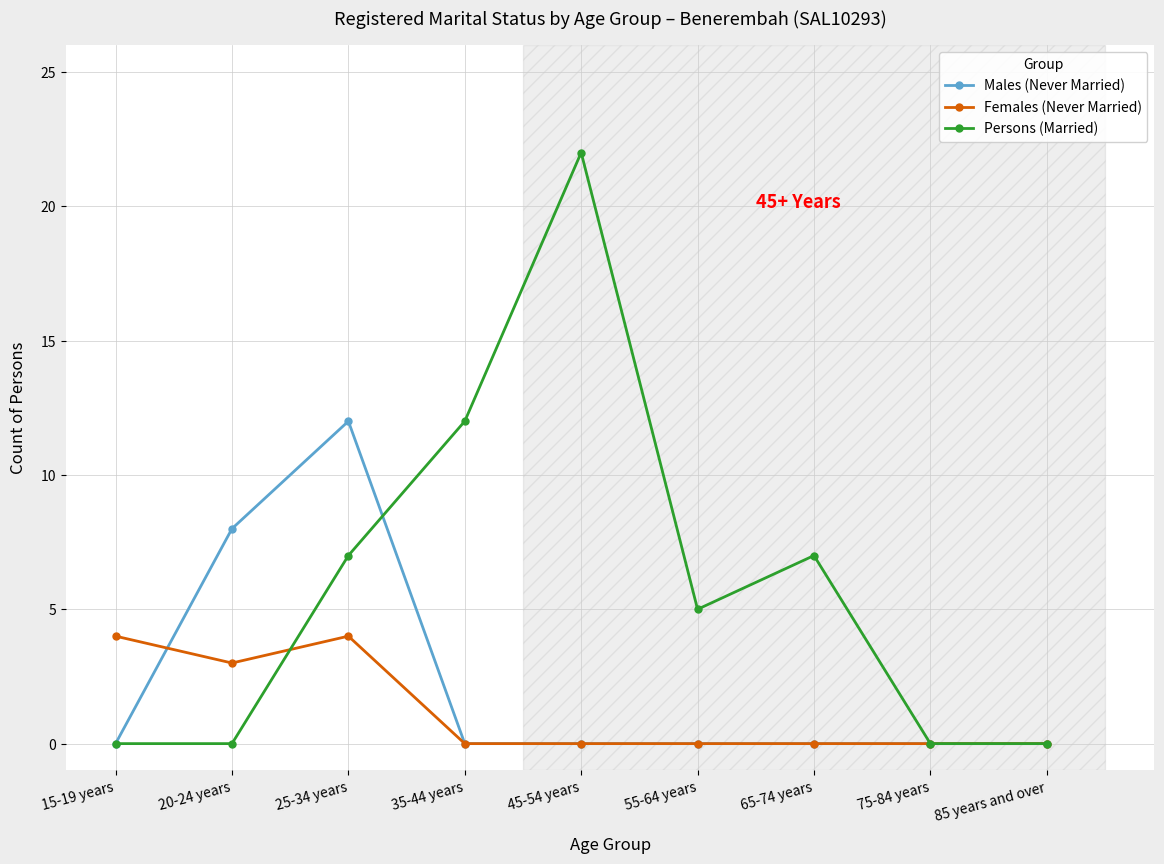

What is the value of the Males (Never Married) point at the 2nd from the left?

8